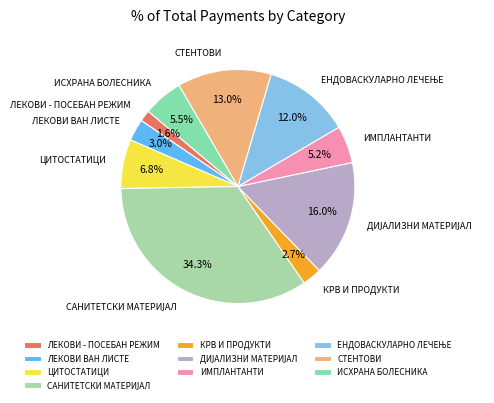

Does any single category account for the majority?

No